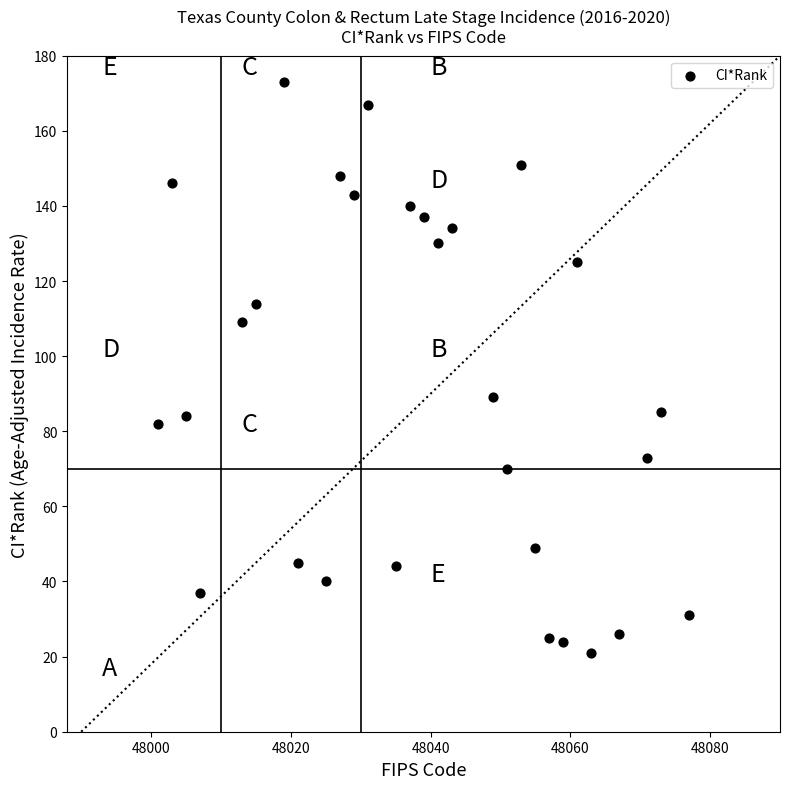

What is the range of Y values (max minus min)?

152